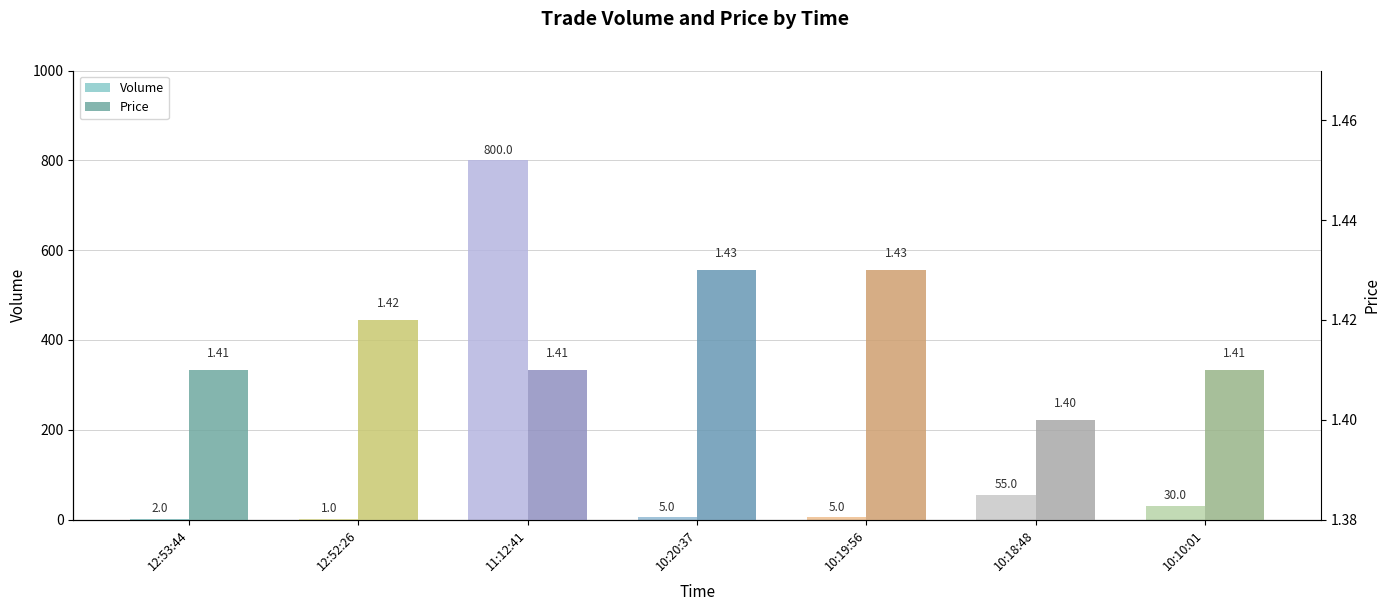

Reading left to right, list all the values displayed in this chart.

Volume: 12:53:44=2.0	12:52:26=1.0	11:12:41=800.0	10:20:37=5.0	10:19:56=5.0	10:18:48=55.0	10:10:01=30.0
Price: 12:53:44=1.4	12:52:26=1.4	11:12:41=1.4	10:20:37=1.4	10:19:56=1.4	10:18:48=1.4	10:10:01=1.4